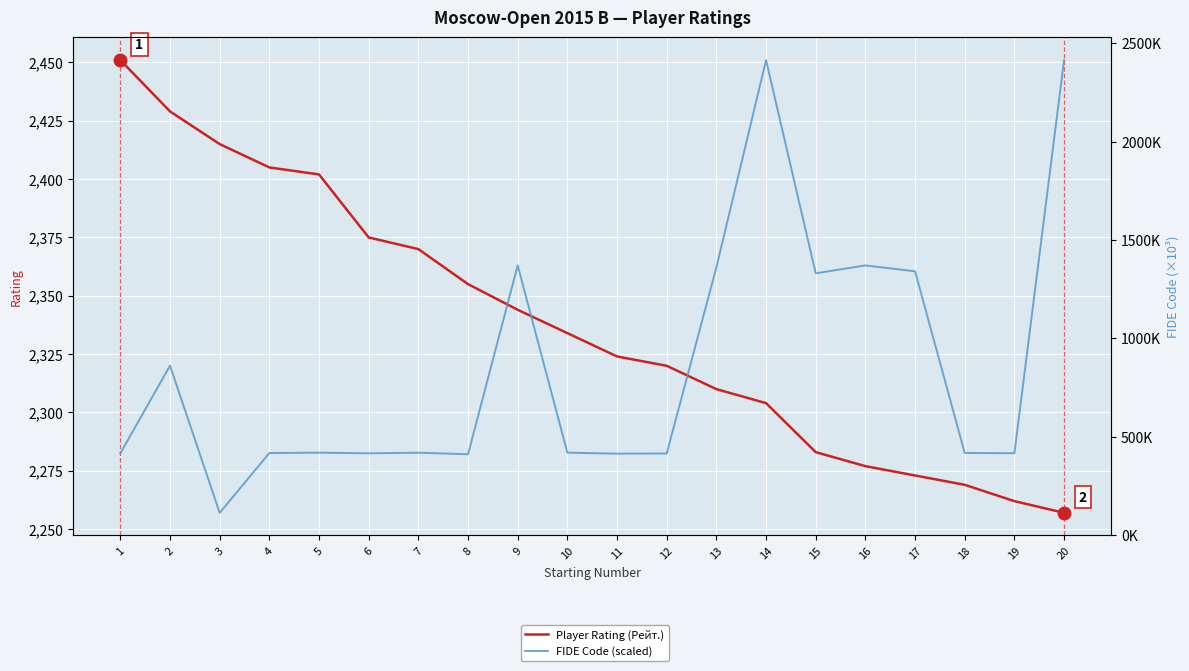

Count the number of categories in the chart.

20